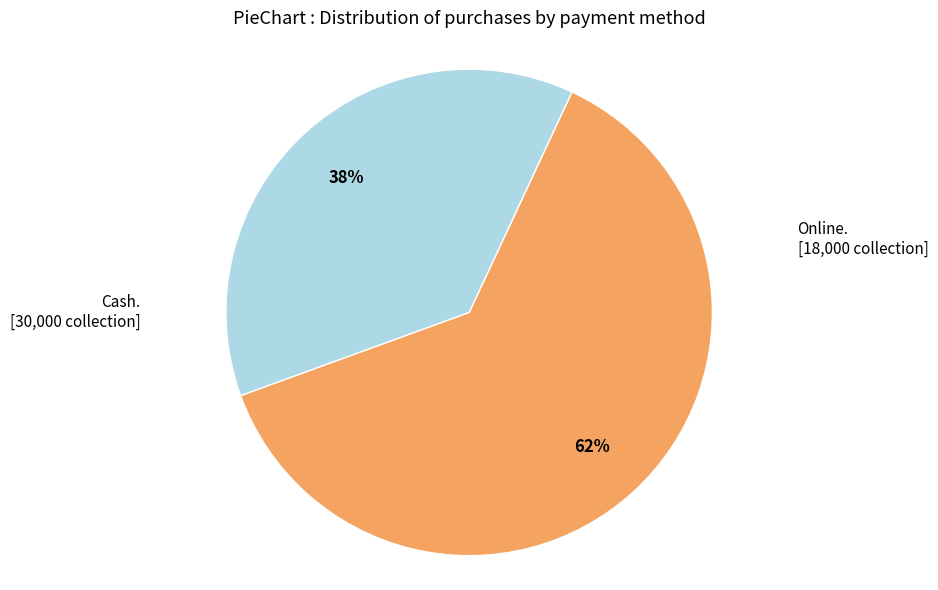

To the nearest percent, what is the average slice percentage?

50%